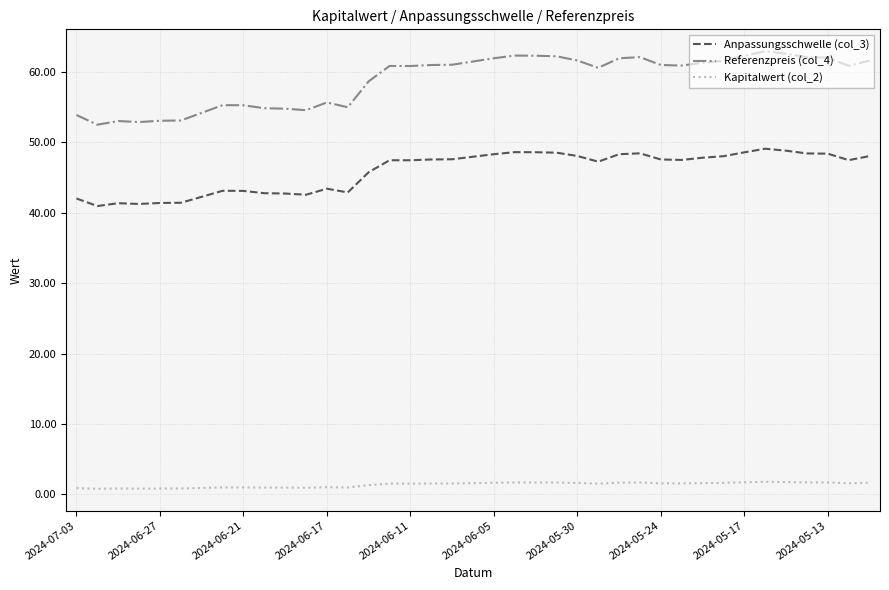

True or false: Referenzpreis (col_4) and Anpassungsschwelle (col_3) cross at least once.

False